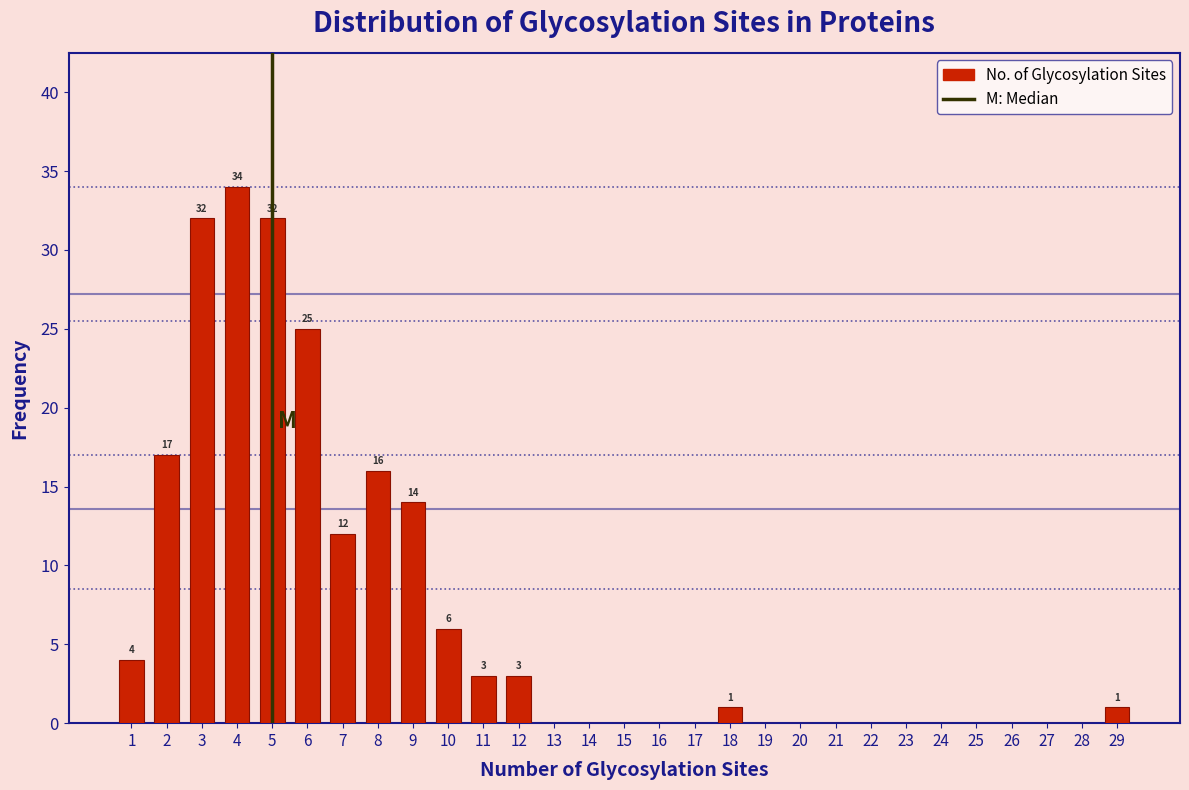

Over which range of the x-axis is the bar tallest?

3.5 to 4.5